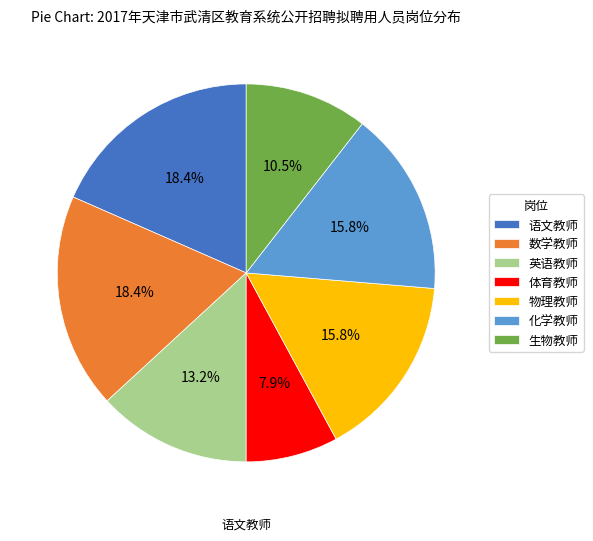

Combined, do 体育教师 and 物理教师 account for over 50%?

No